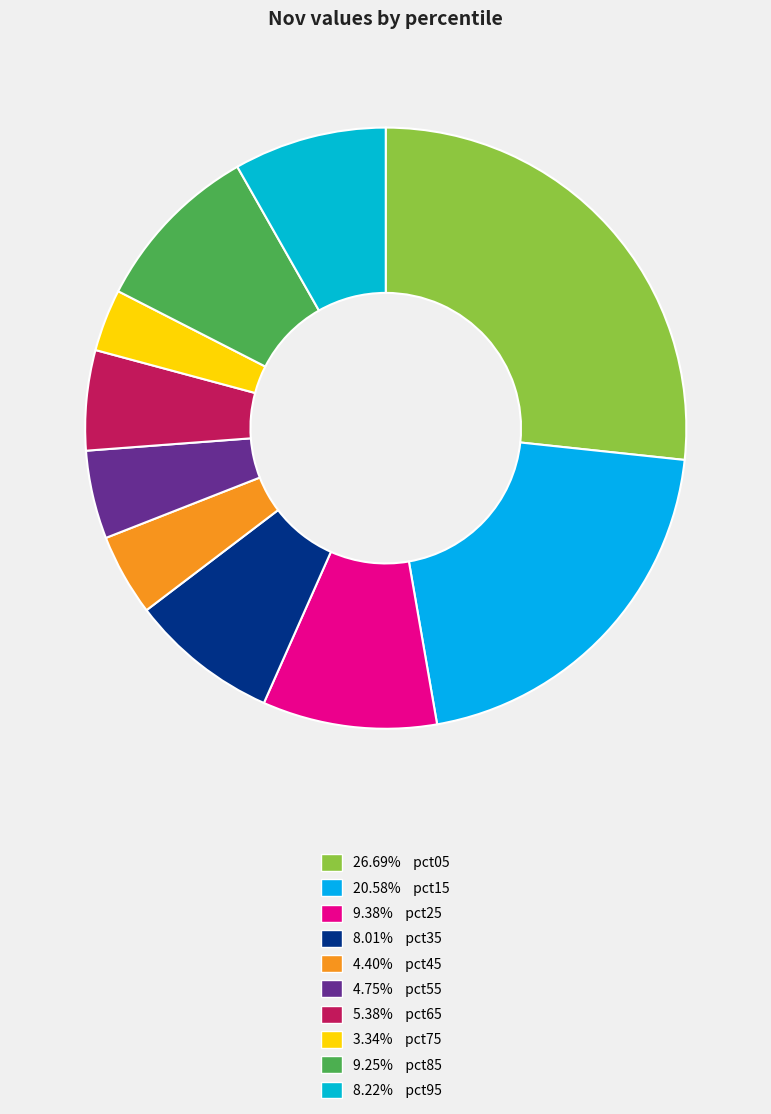

How many slices are in this pie chart?

10